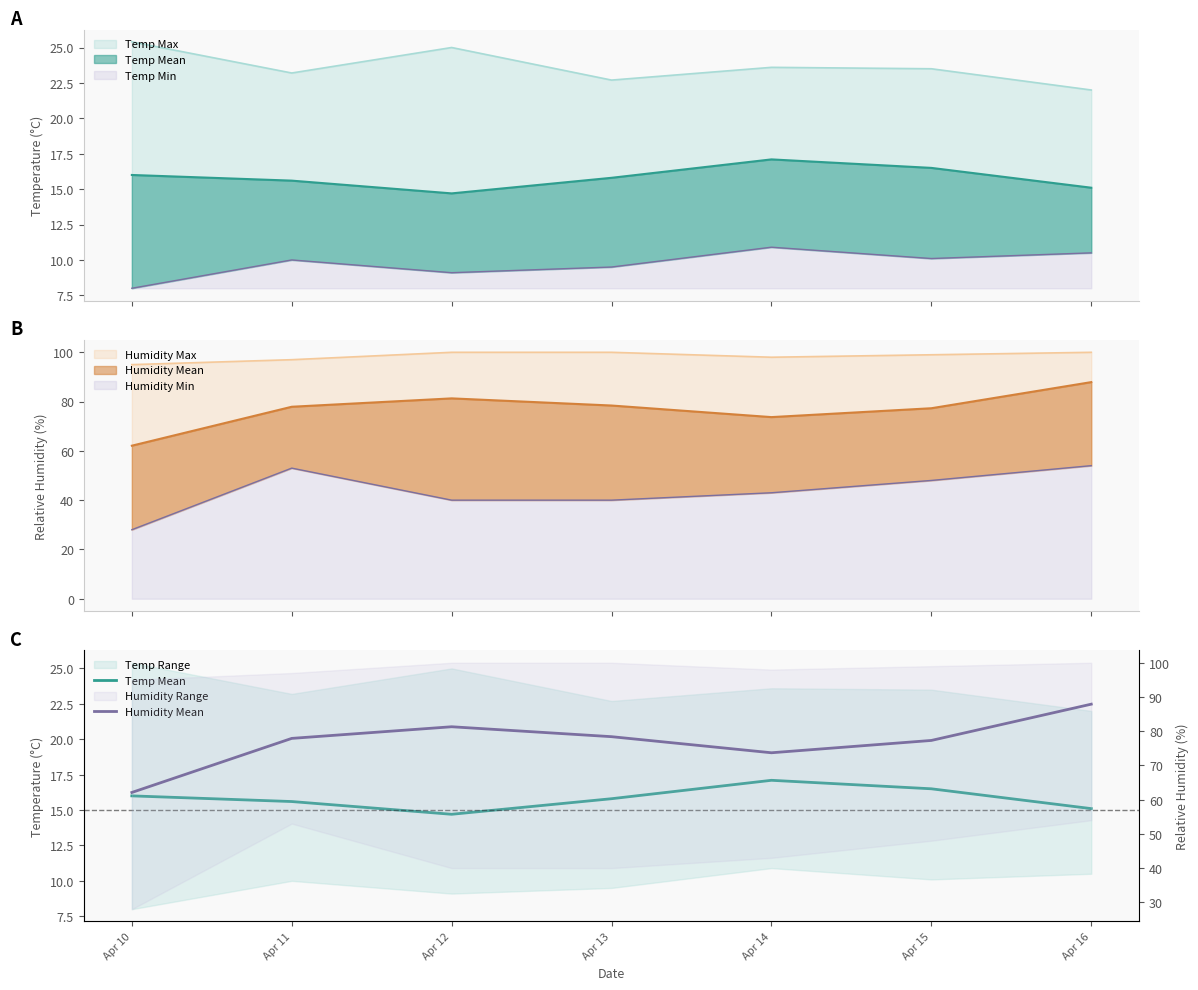

What is the minimum value for Humidity Mean?

62.1